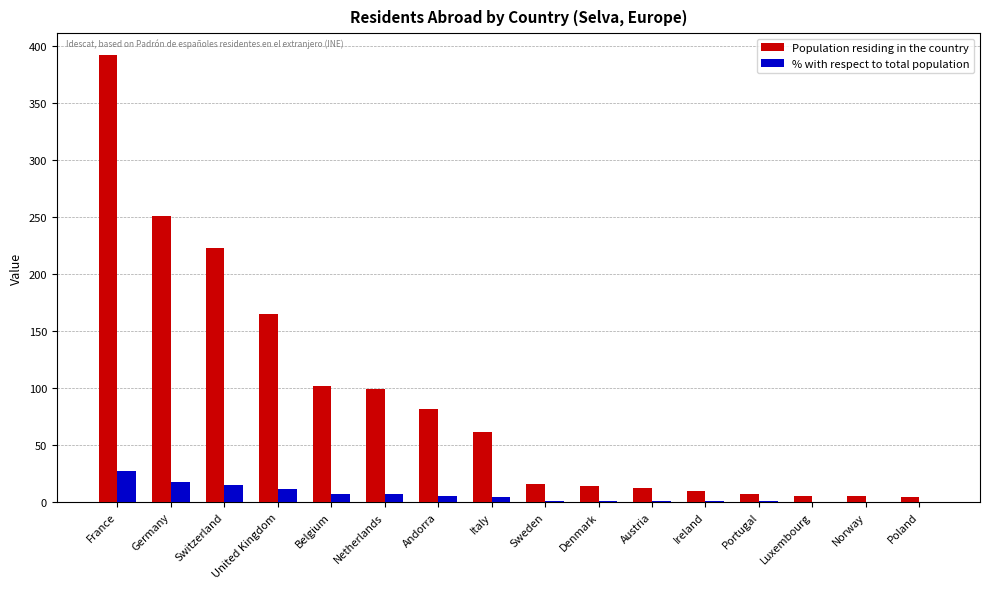

Which label corresponds to the largest value in the chart?

France